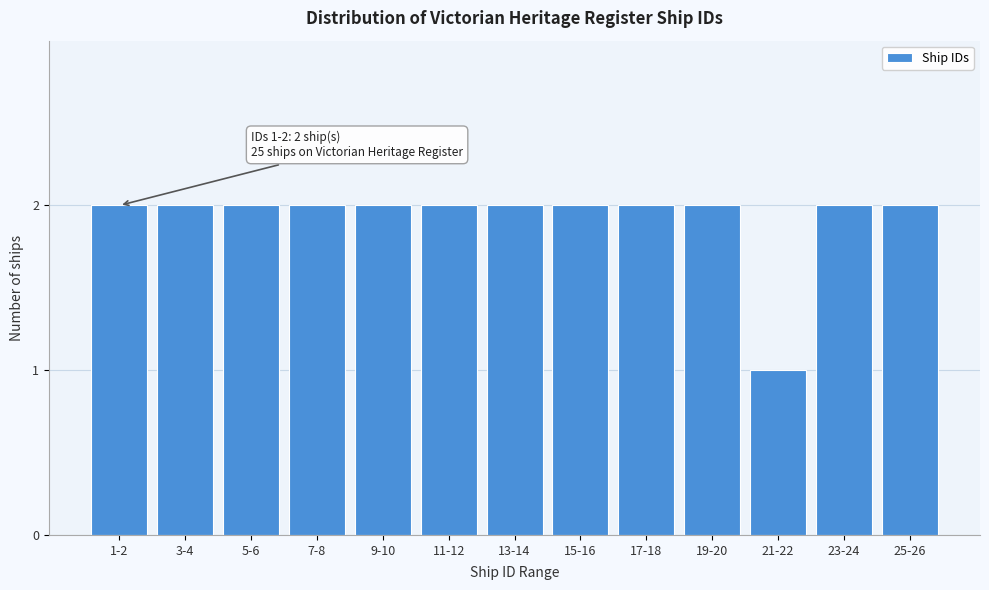

Reading left to right, list all the values displayed in this chart.

1-2=2	3-4=2	5-6=2	7-8=2	9-10=2	11-12=2	13-14=2	15-16=2	17-18=2	19-20=2	21-22=1	23-24=2	25-26=2